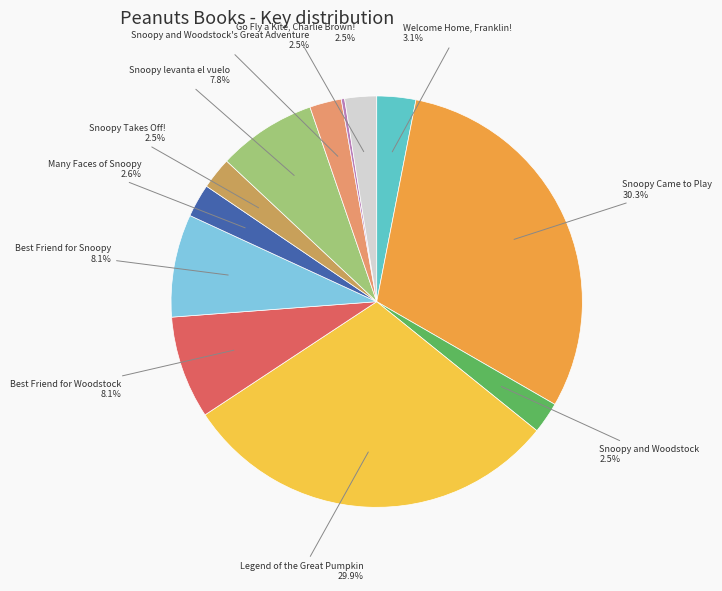

How many segments does this pie chart have?

12